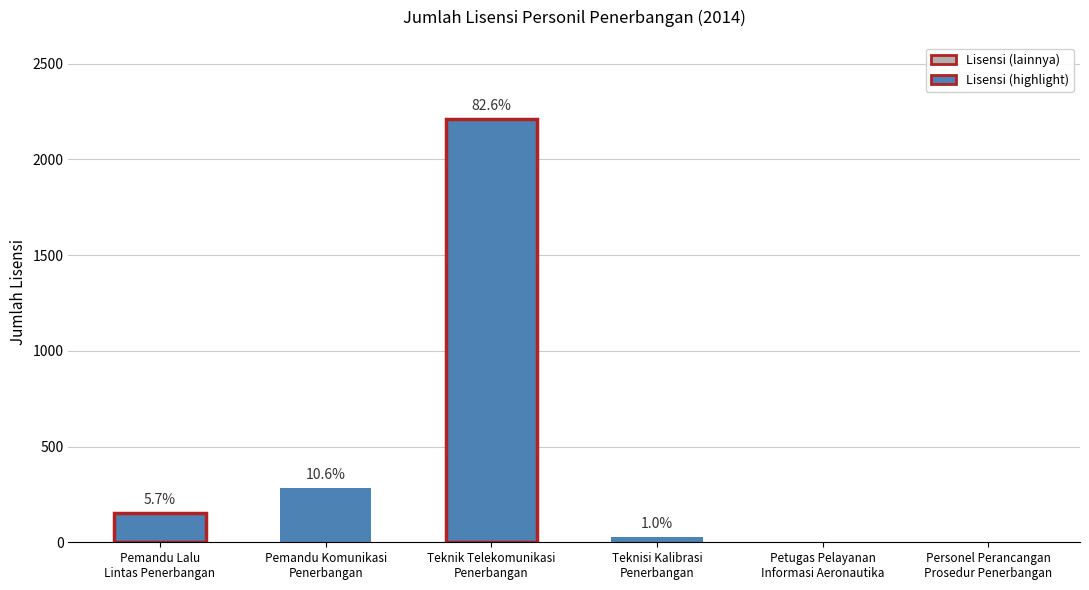

Are the bars horizontal?

No